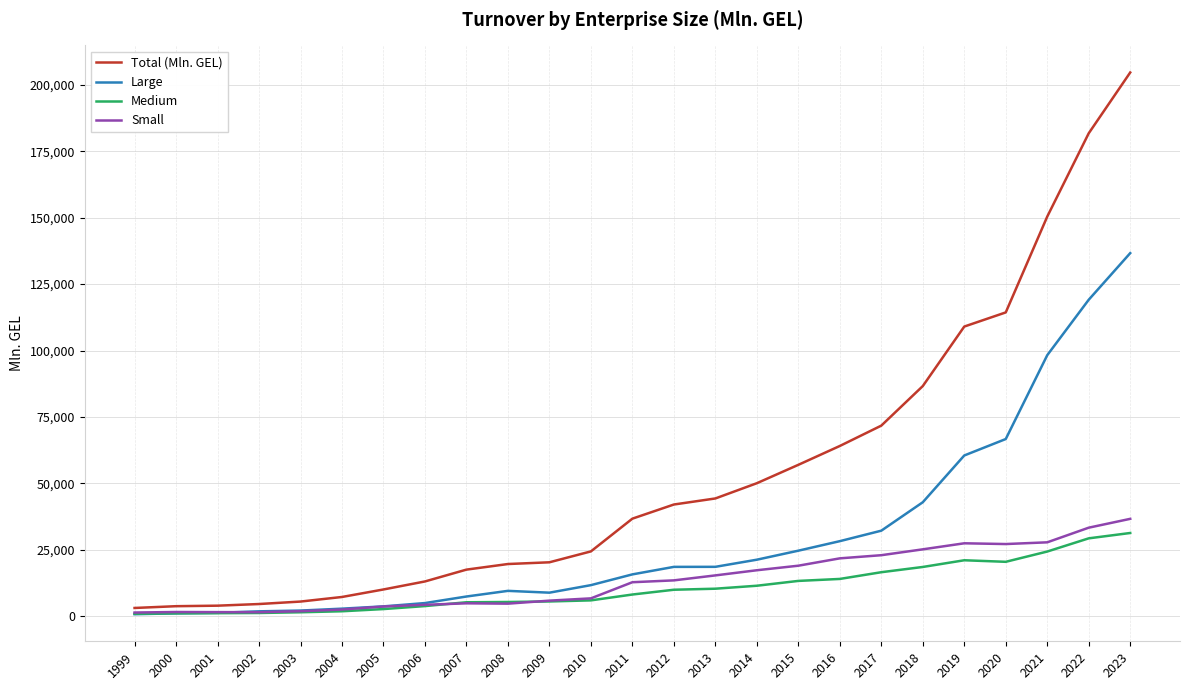

What is the maximum value shown in the chart?

204647.5